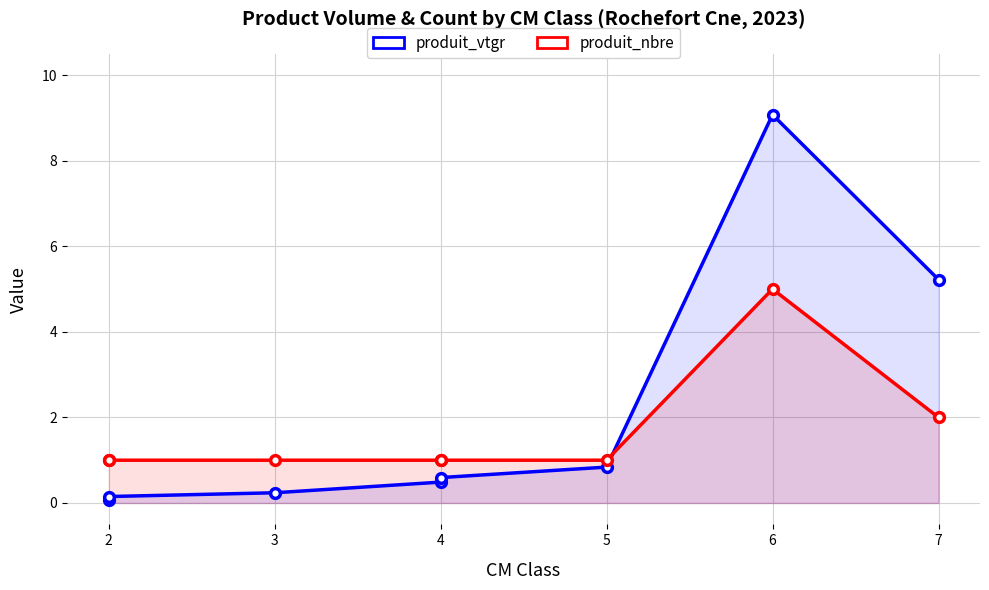

What is the greatest value displayed?

9.1